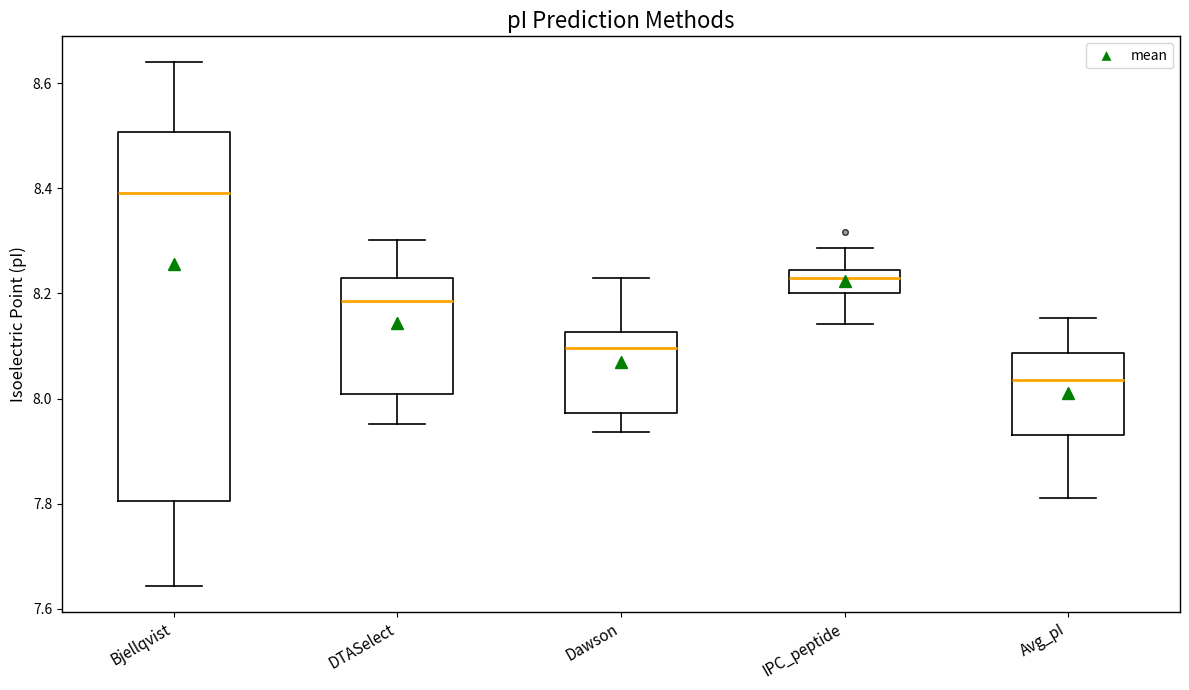

Where does the median line of the box for Bjellqvist sit on the y-axis? The values are not printed on the chart, so give them approximately, as read against the axis.

8.40